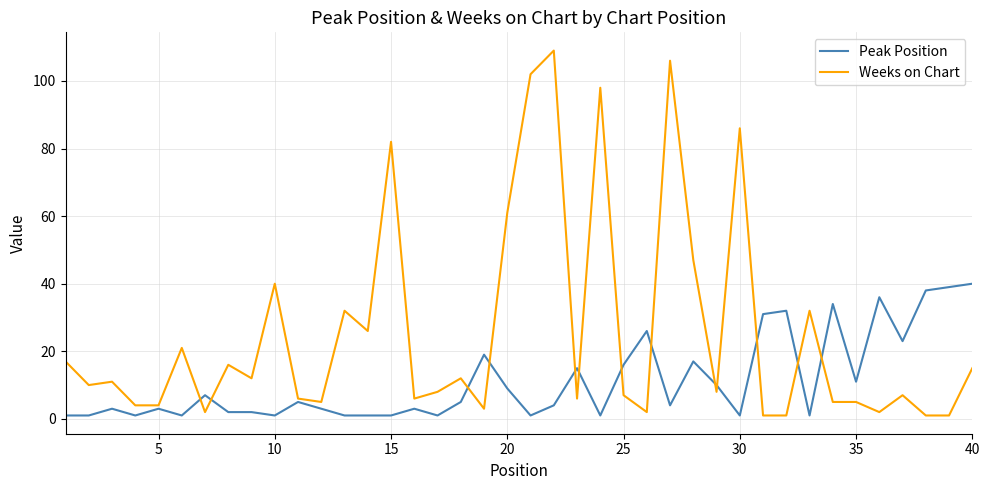

Does the chart have visible grid lines?

Yes